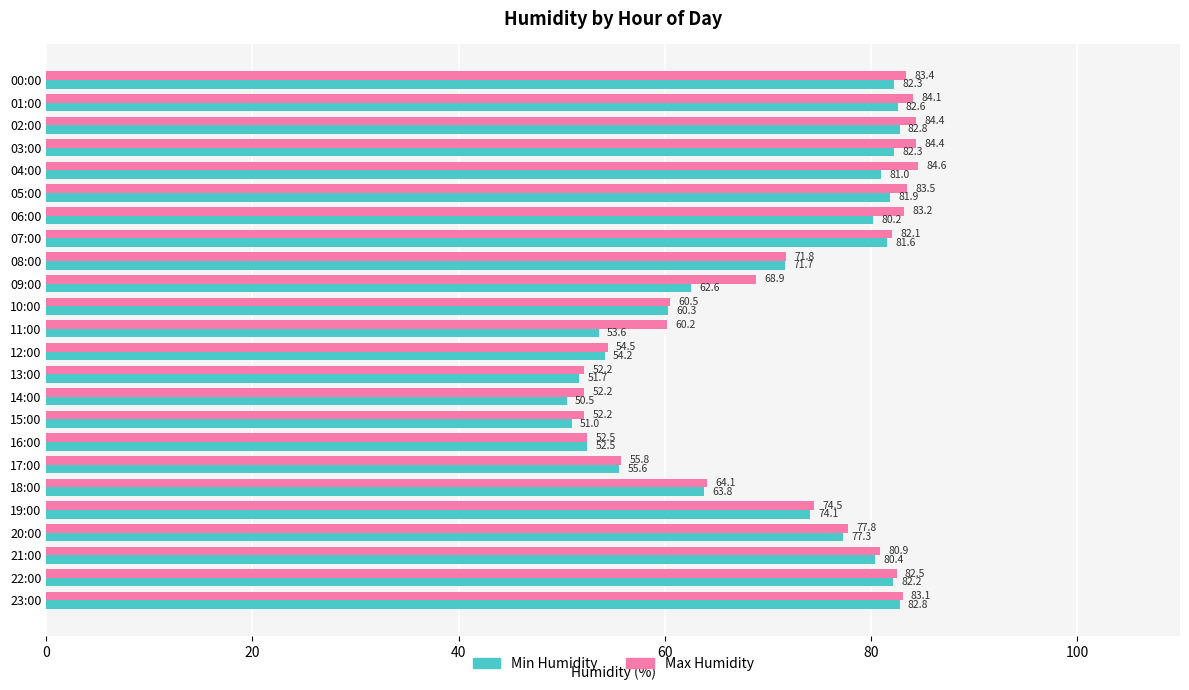

Which series has the largest range (max minus min)?

Max Humidity